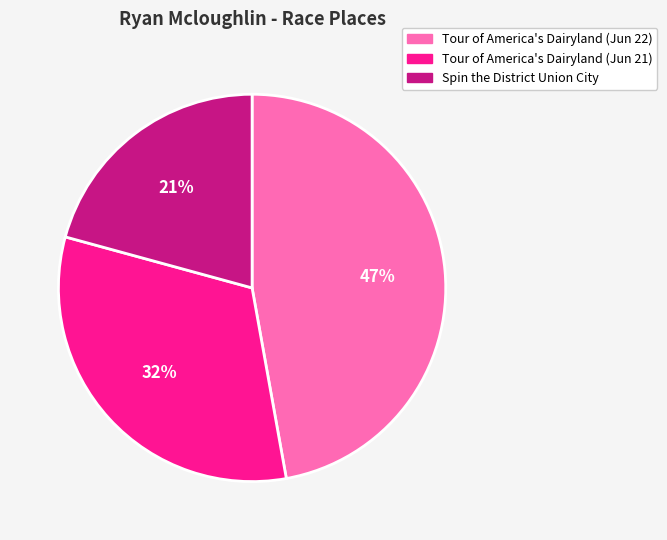

To the nearest percent, what is the combined percentage of Tour of America's Dairyland (Jun 21) and Spin the District Union City?

53%